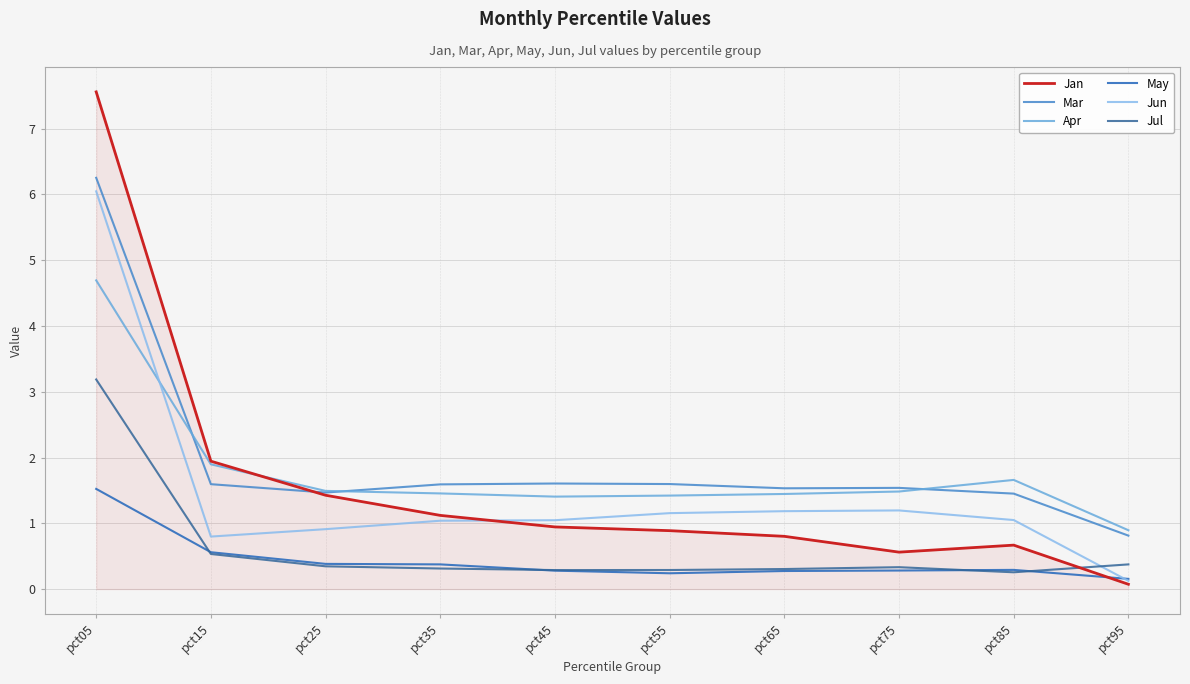

What is the difference between the maximum and minimum values in the May series?

1.4